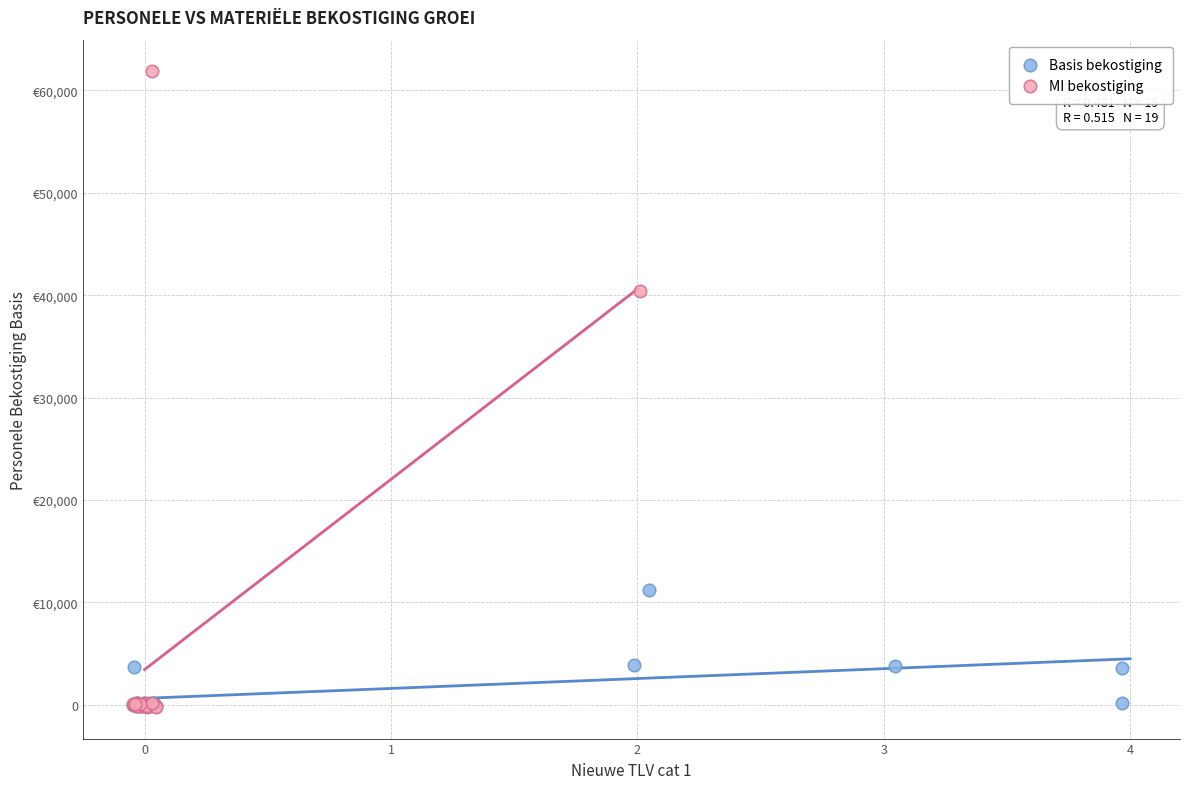

What are all the series names shown in the legend?

Basis bekostiging, MI bekostiging